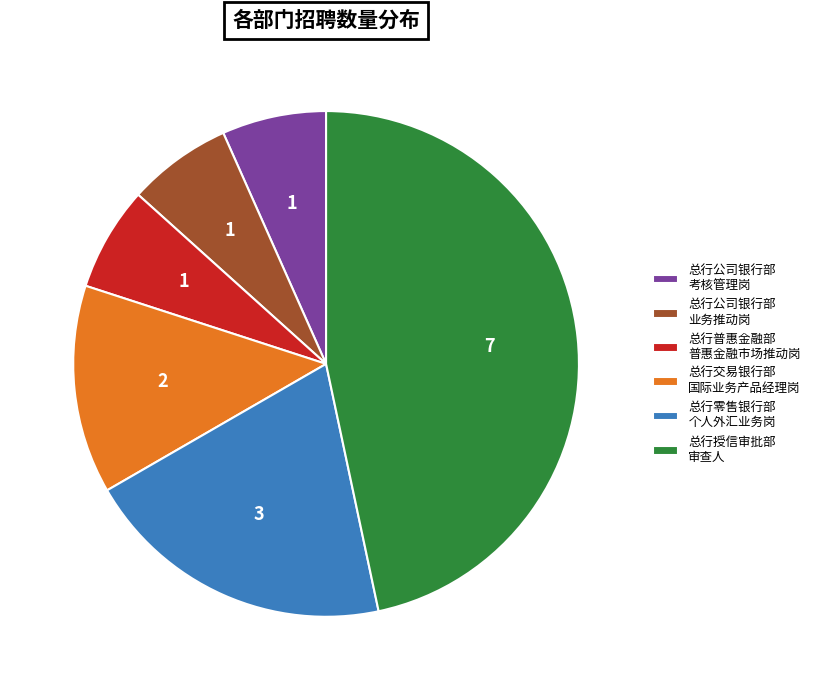

How many segments does this pie chart have?

6